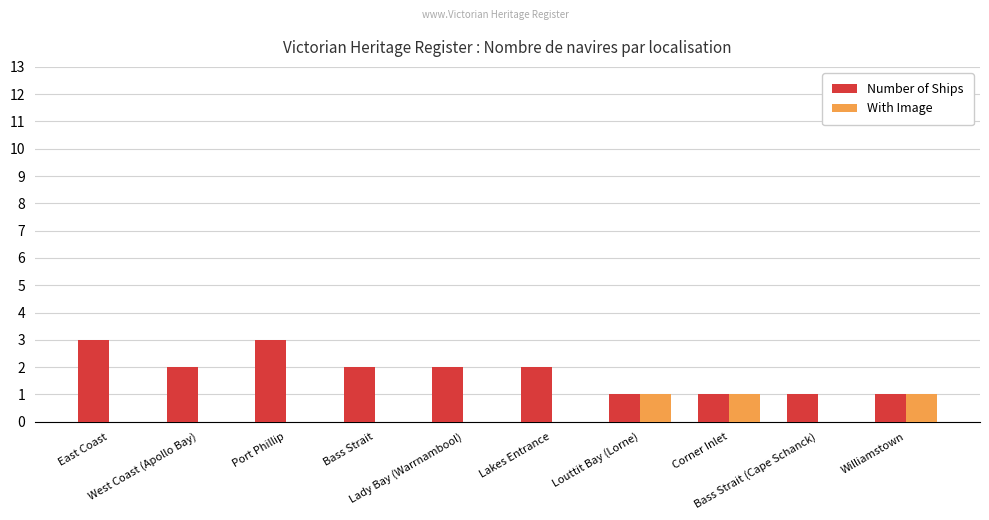

Reading right to left, extract all data points from this chart.

Number of Ships: 1	1	1	1	2	2	2	3	2	3
With Image: 1	0	1	1	0	0	0	0	0	0